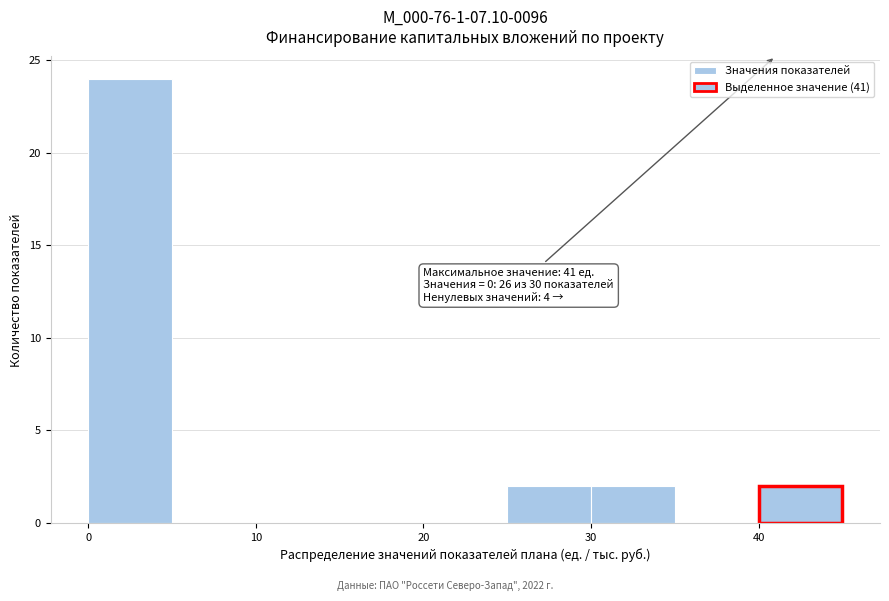

Which range on the x-axis has the tallest bar?

0 to 5